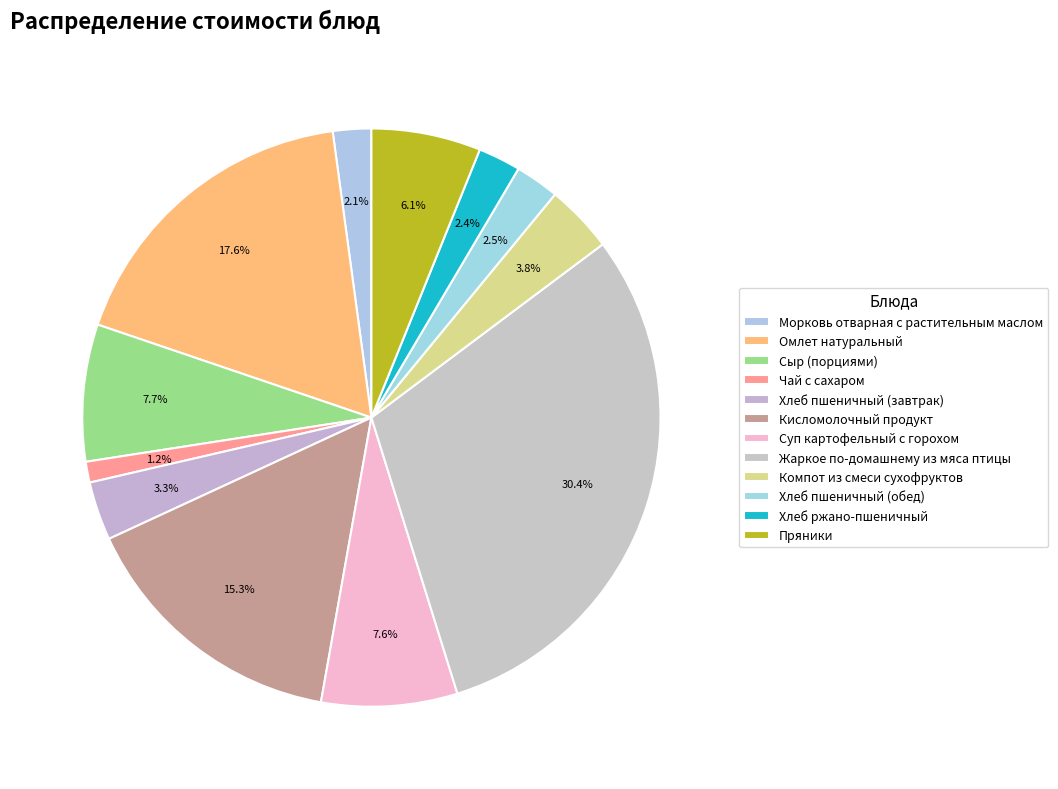

Does Хлеб пшеничный (обед) represent more than half of the total?

No